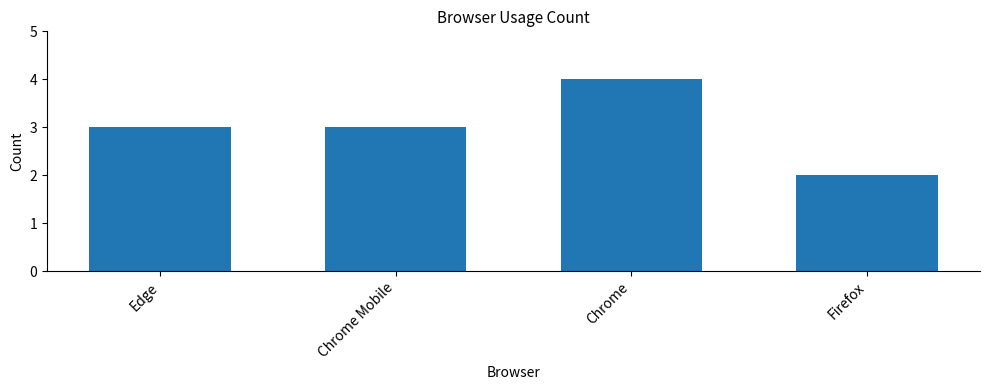

The value at Chrome Mobile is 3. True or false?

True